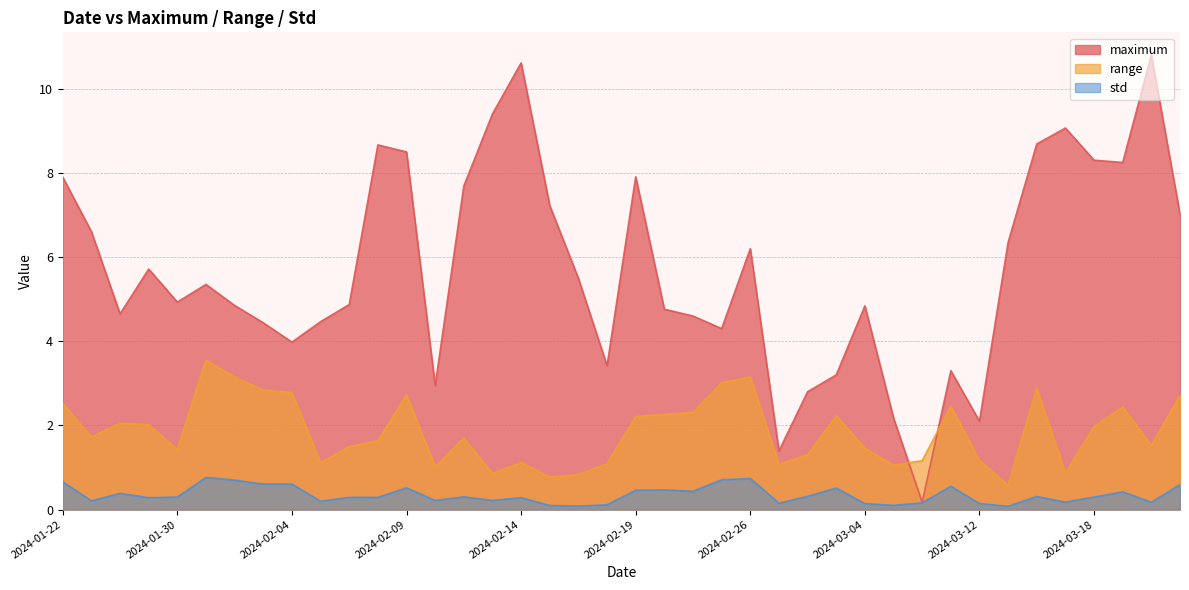

At which label does maximum reach its minimum?

2024-03-06